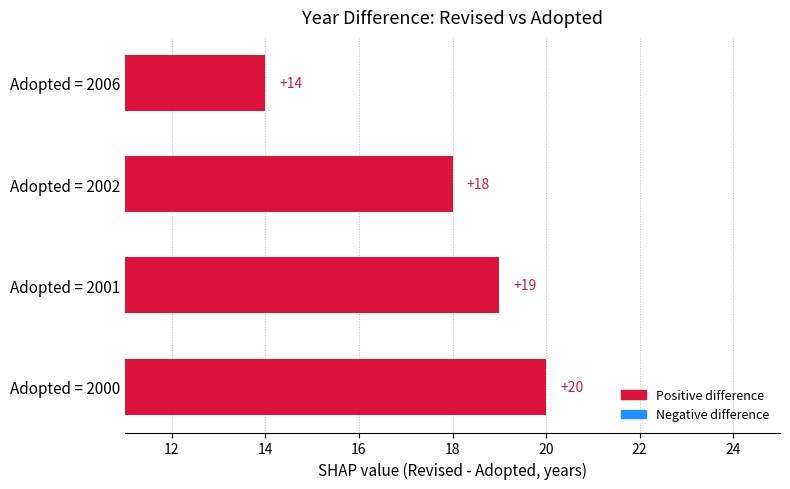

Does the chart contain any negative values?

No